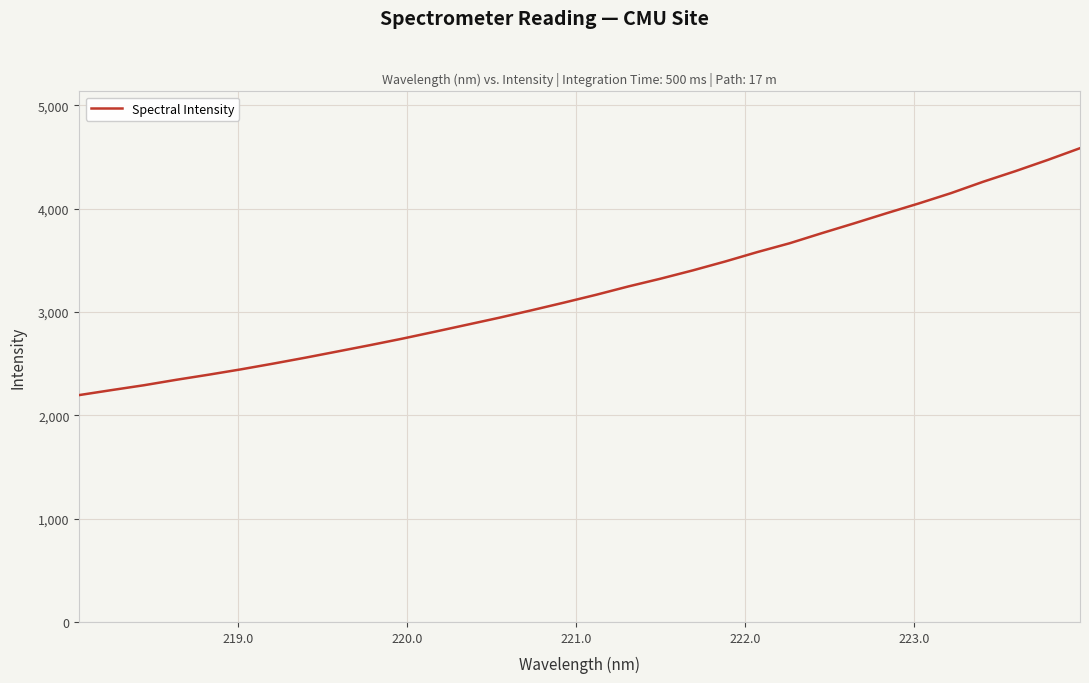

What is the minimum value shown in the chart?

2196.5